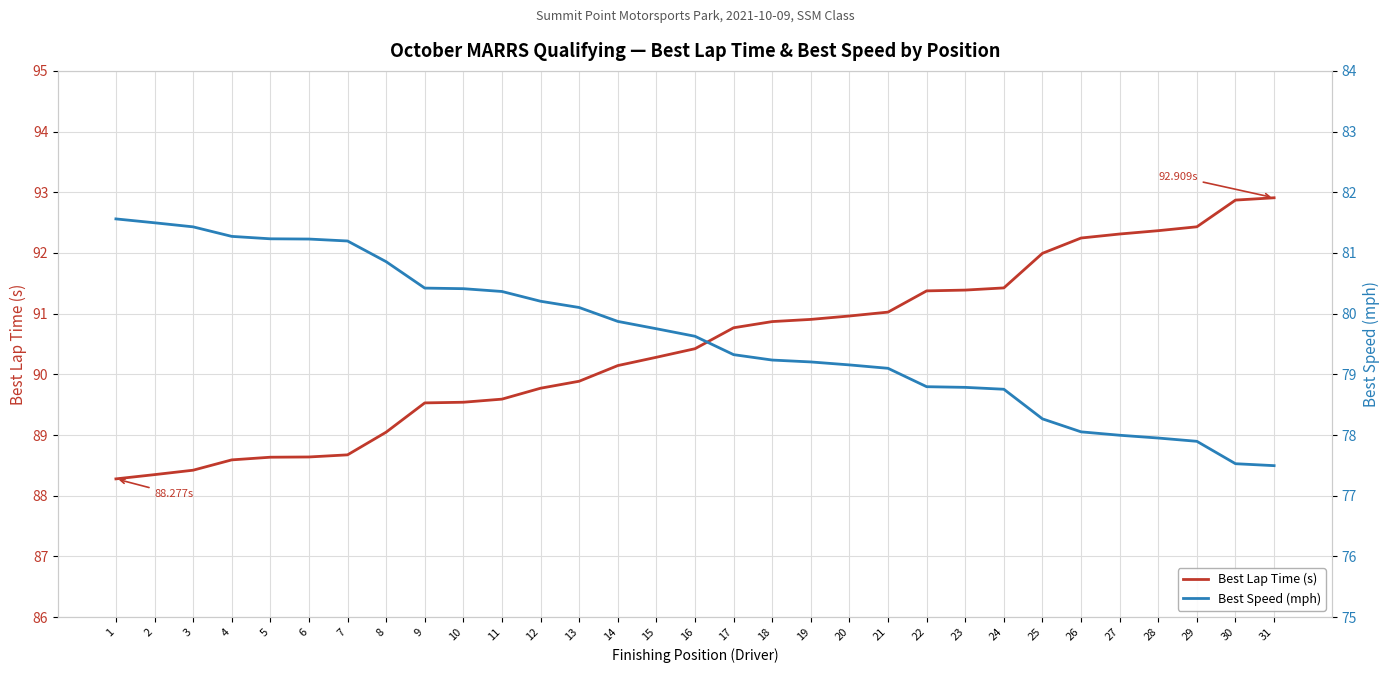

Which series has the largest total across all categories?

Best Lap Time (s)